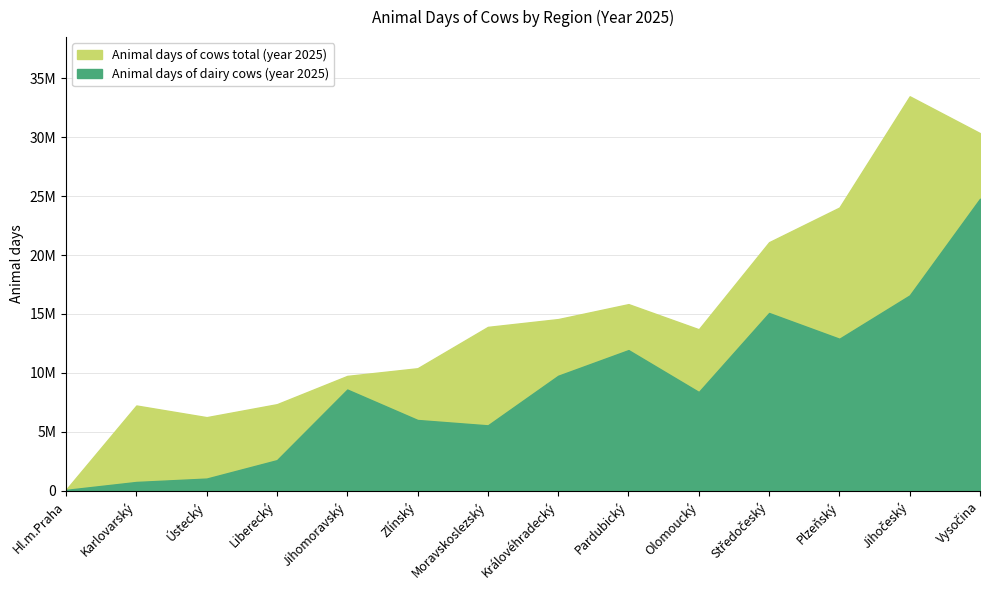

Which series has the widest spread of values?

Animal days of cows total (year 2025)